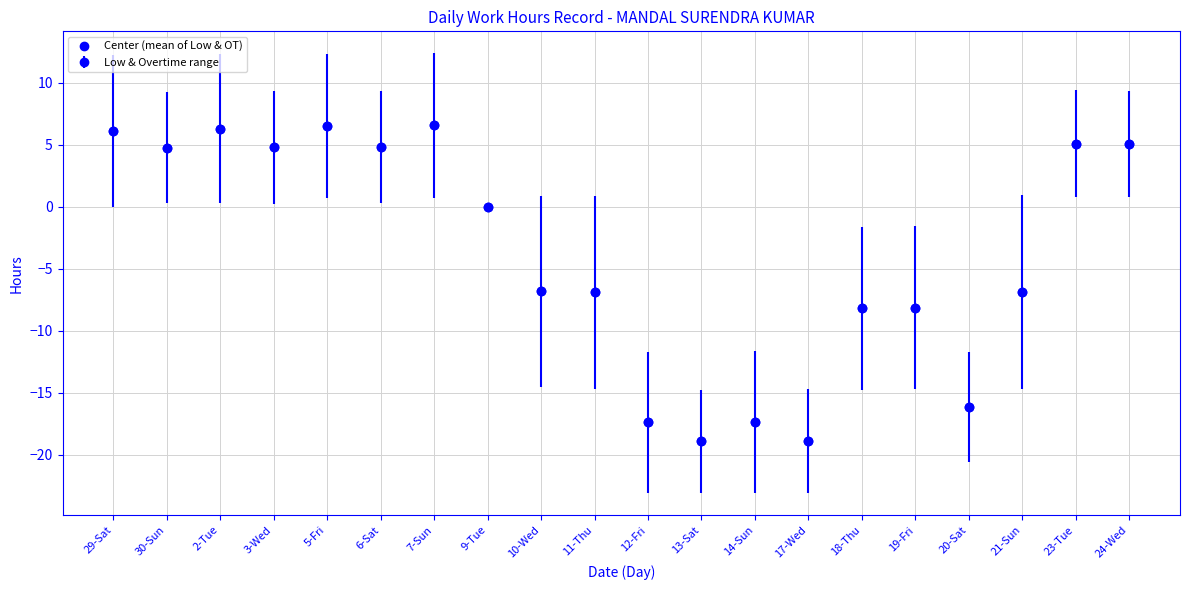

Reading left to right, list all the values displayed in this chart.

6.1	4.8	6.3	4.8	6.5	4.8	6.6	0.0	-6.8	-6.9	-17.4	-18.9	-17.4	-18.9	-8.2	-8.1	-16.2	-6.9	5.1	5.1